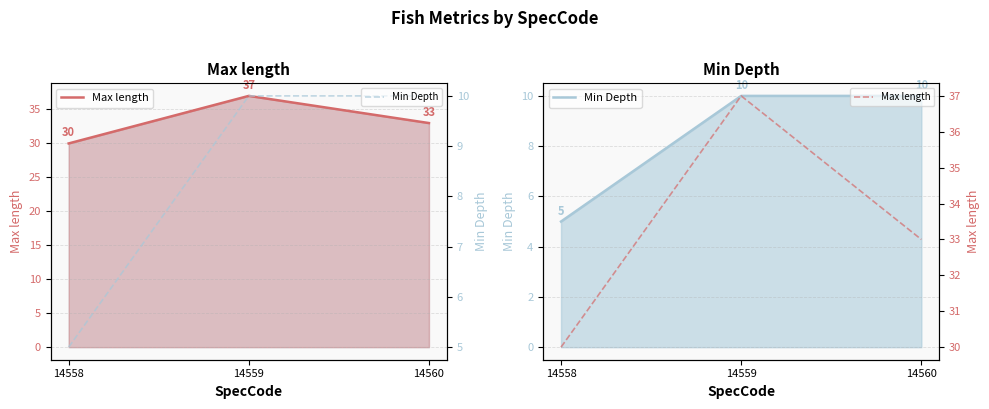

Rank the categories by Max length value from lowest to highest.

14558, 14560, 14559